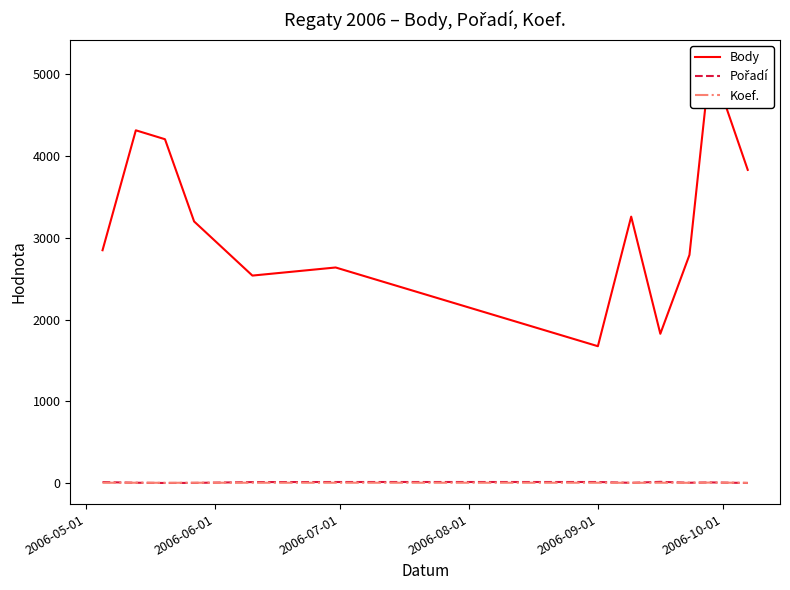

How many intersections are there between Koef. and Pořadí?

2